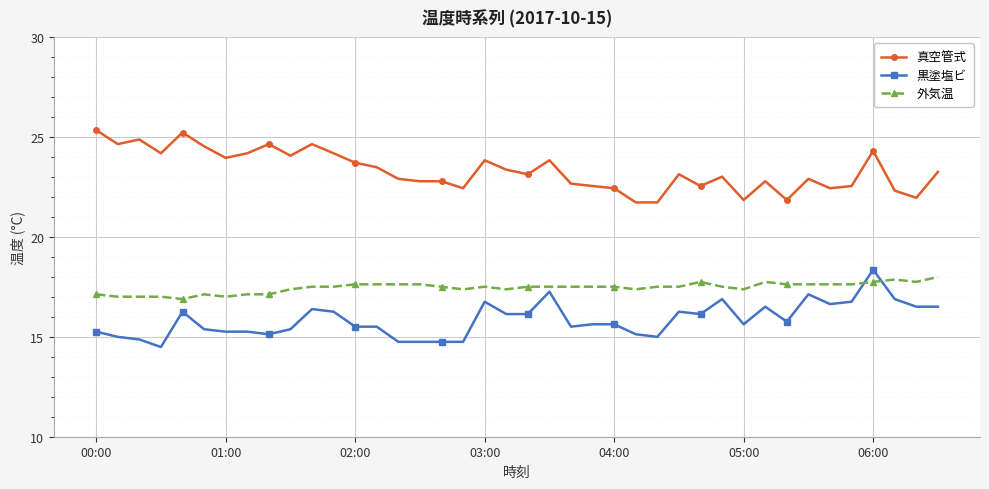

True or false: 真空管式 has more than 0 interior local peaks.

True